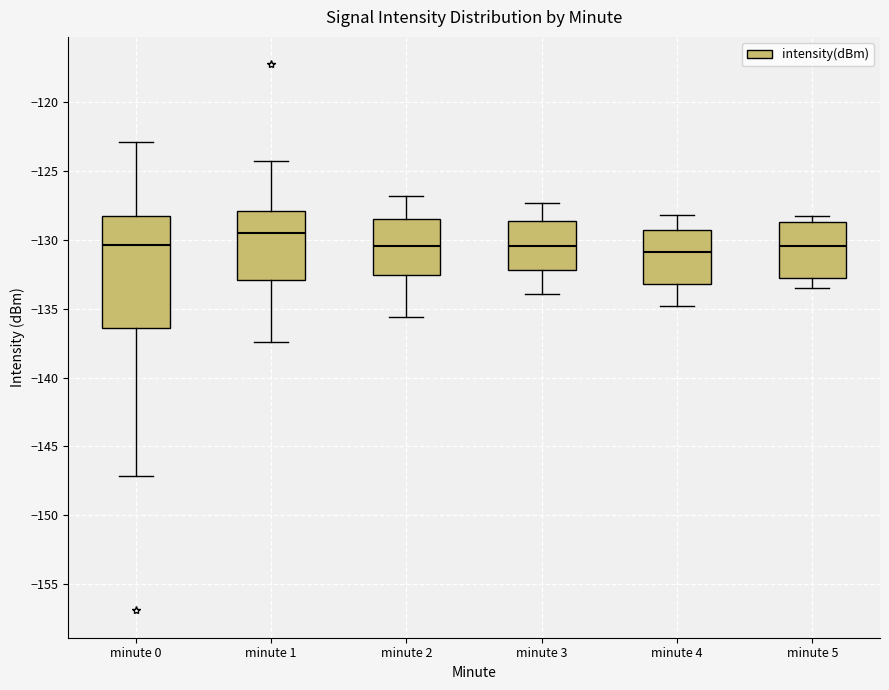

Reading left to right, transcribe this box plot: for each box, give where its median line is, the range the box spans, and where its two whiskers end, as read against the y-axis. The values are not printed on the chart, so give them approximately, as read against the axis.

minute 0: median -130.5, box -136.5 to -128.5, whiskers -147.0 to -123.0
minute 1: median -129.5, box -133.0 to -128.0, whiskers -137.5 to -124.5
minute 2: median -130.5, box -132.5 to -128.5, whiskers -135.5 to -127.0
minute 3: median -130.5, box -132.0 to -128.5, whiskers -134.0 to -127.5
minute 4: median -131.0, box -133.0 to -129.5, whiskers -135.0 to -128.0
minute 5: median -130.5, box -133.0 to -128.5, whiskers -133.5 to -128.5 (just above the box's upper edge)